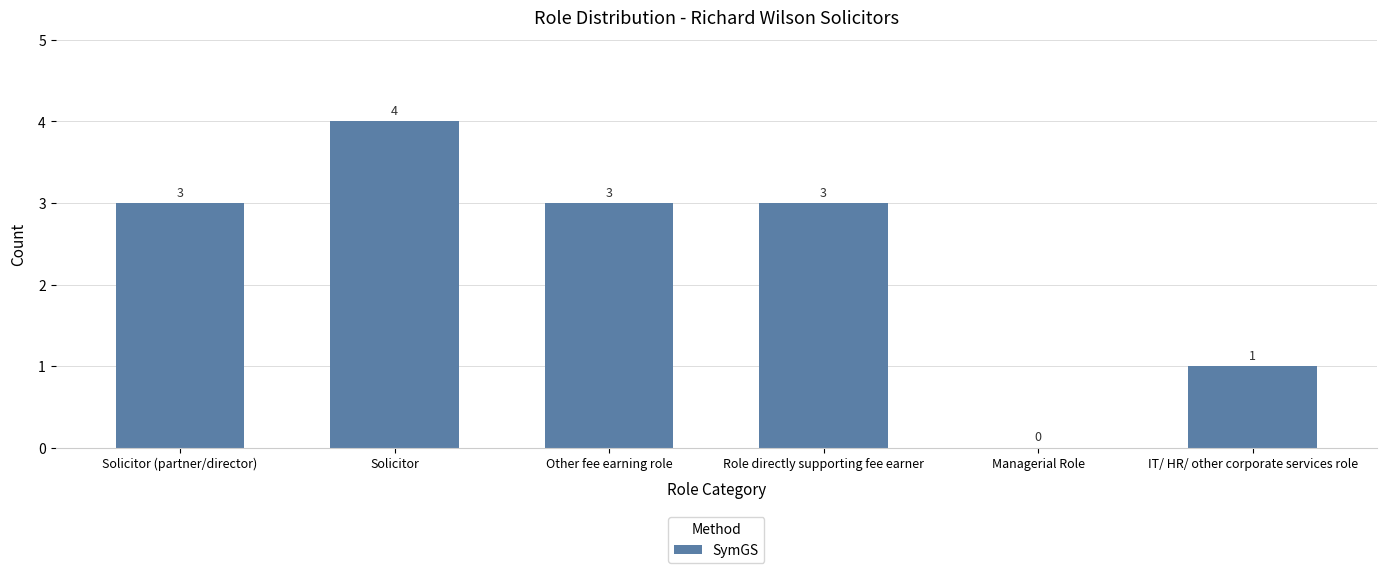

What is the greatest value displayed?

4